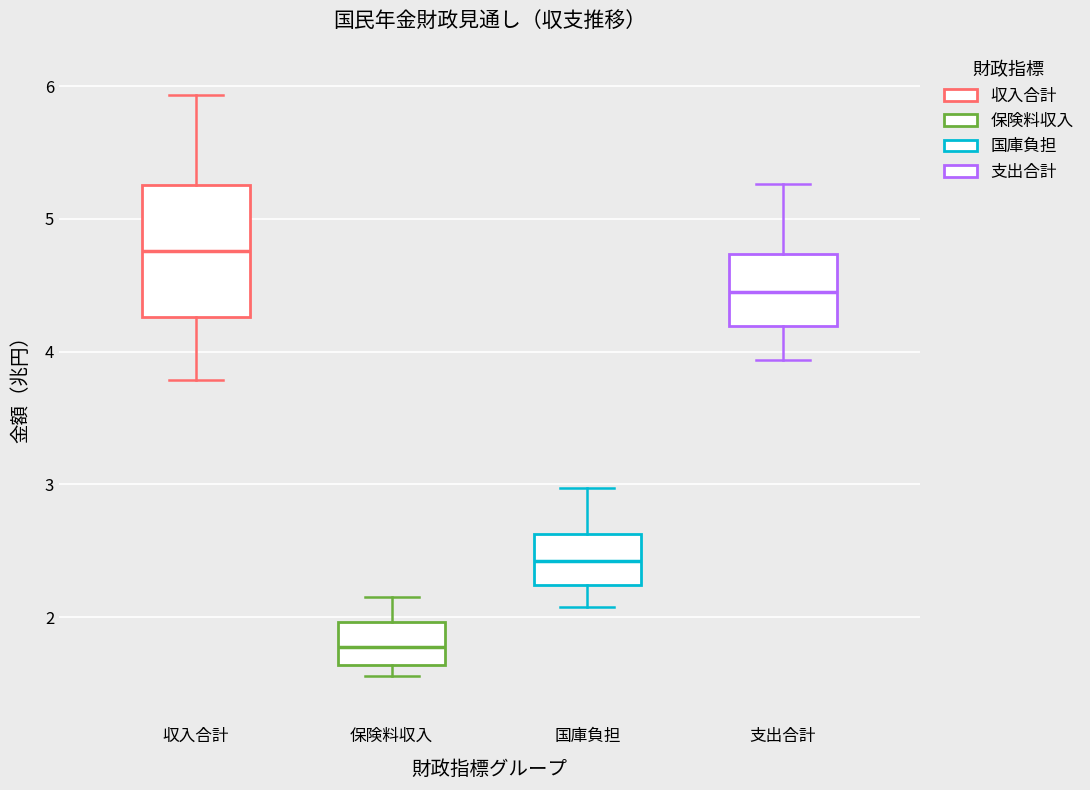

Where does the lower whisker of the box for 支出合計 end on the y-axis? The values are not printed on the chart, so give them approximately, as read against the axis.

3.9